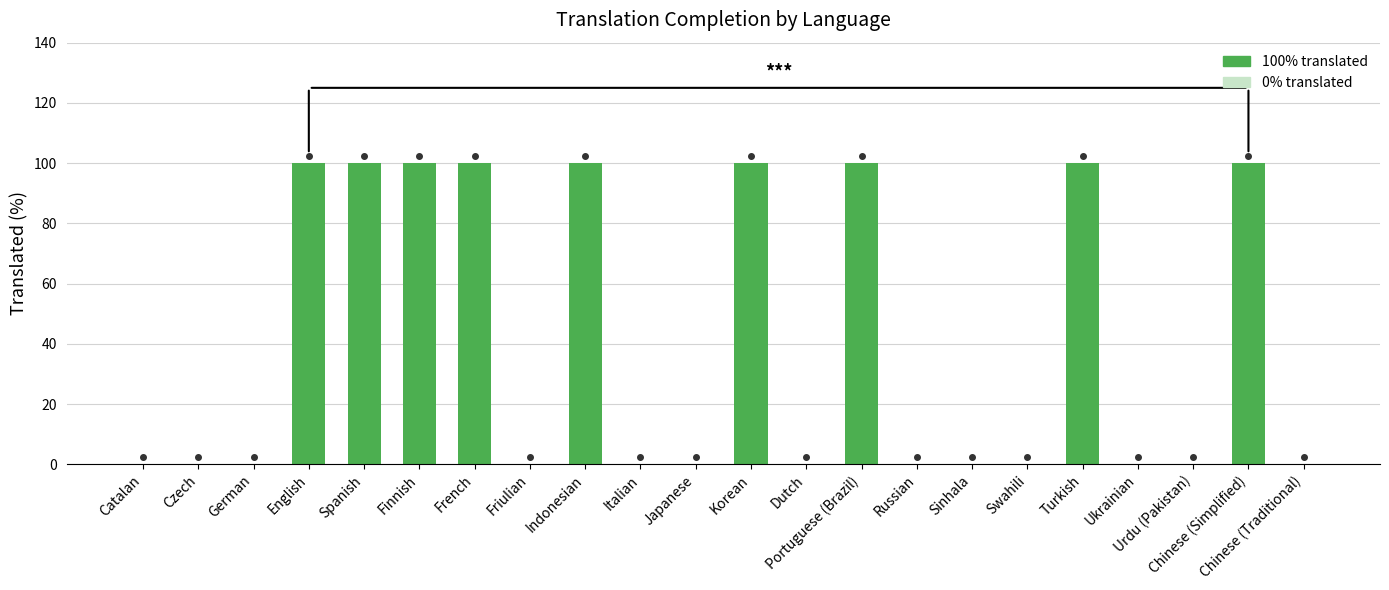

What is the maximum value shown in the chart?

100